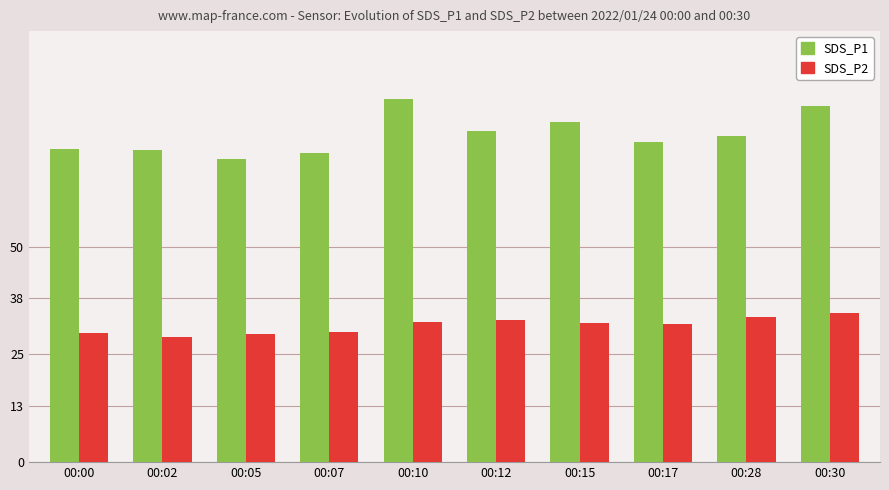

Which series has the largest range (max minus min)?

SDS_P1